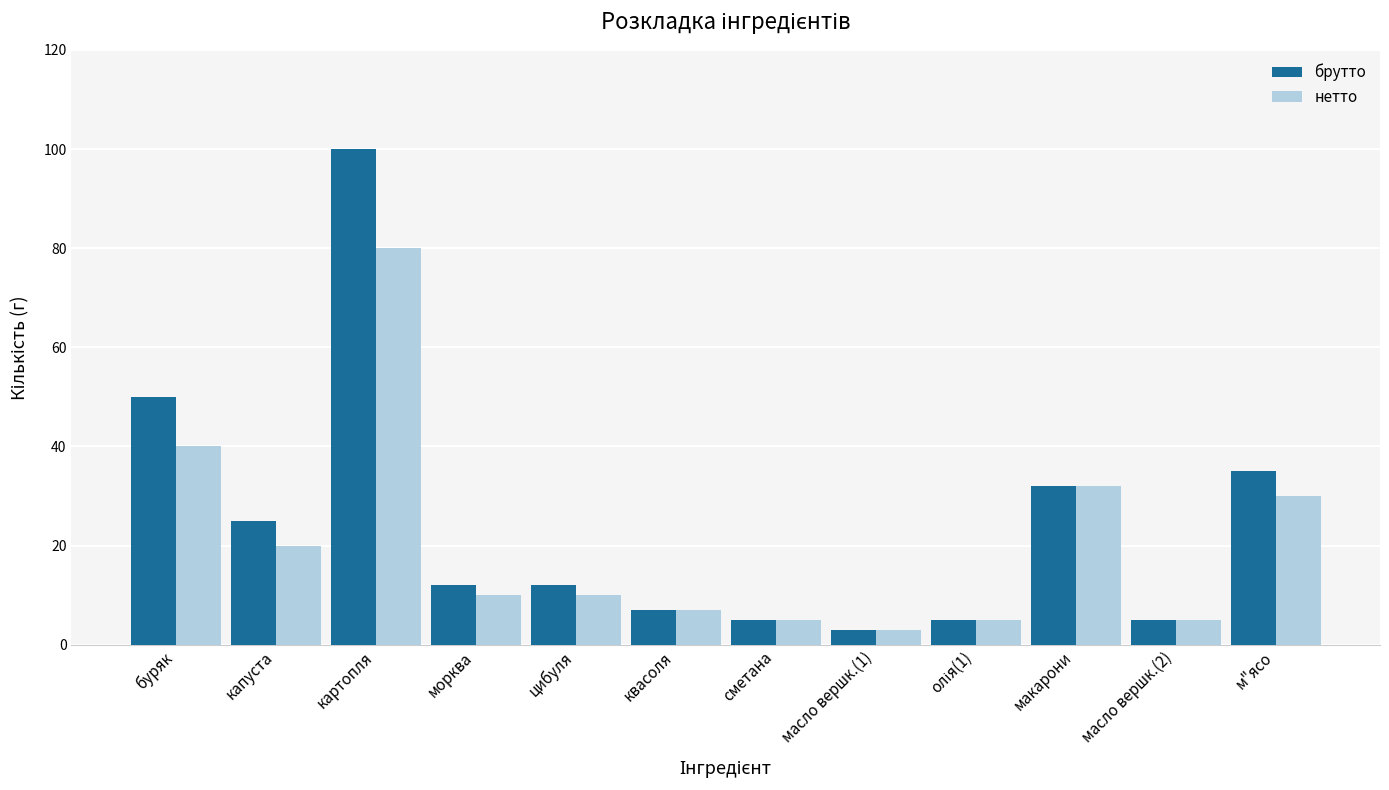

Reading left to right, list all the values displayed in this chart.

брутто: 50	25	100	12	12	7	5	3	5	32	5	35
нетто: 40	20	80	10	10	7	5	3	5	32	5	30